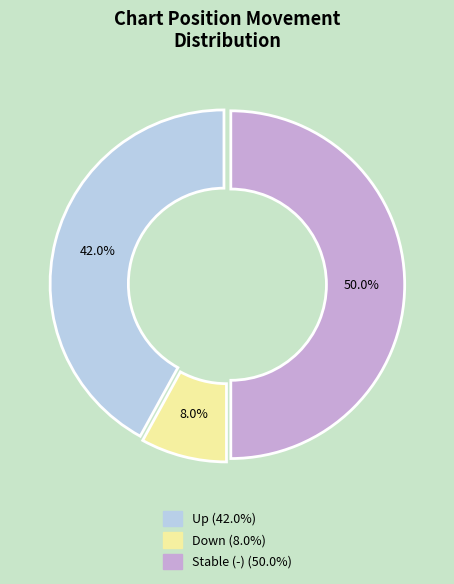

How many segments does this pie chart have?

3